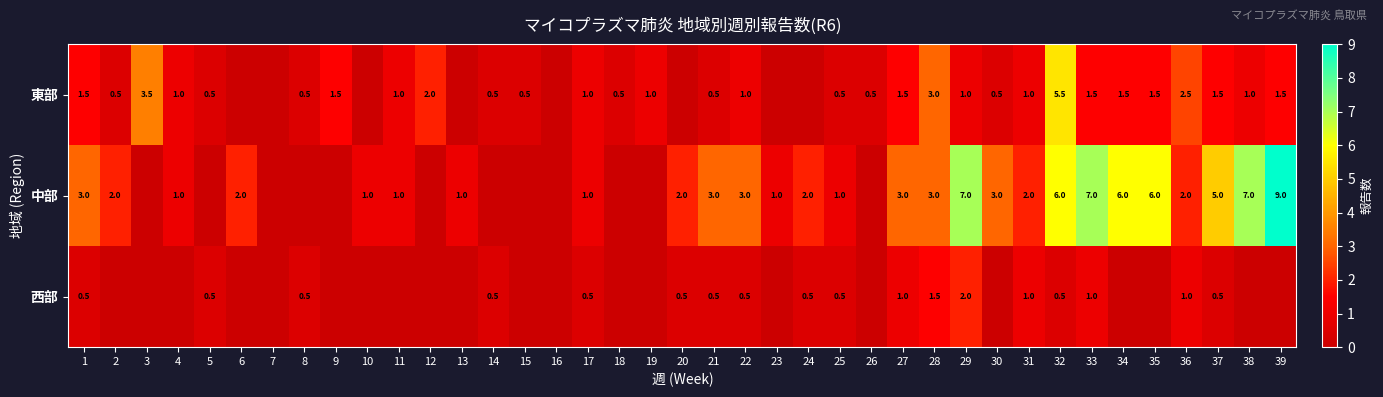

Between 17 and 29, which series saw the biggest shift?

中部